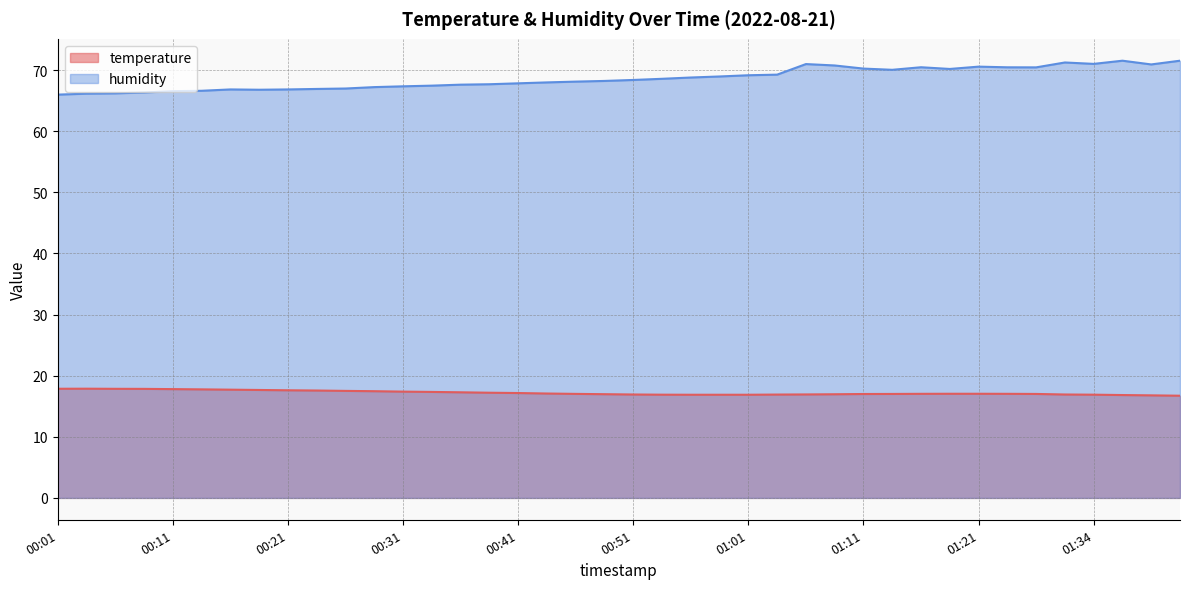

Does the chart display data point markers on the line(s)?

No